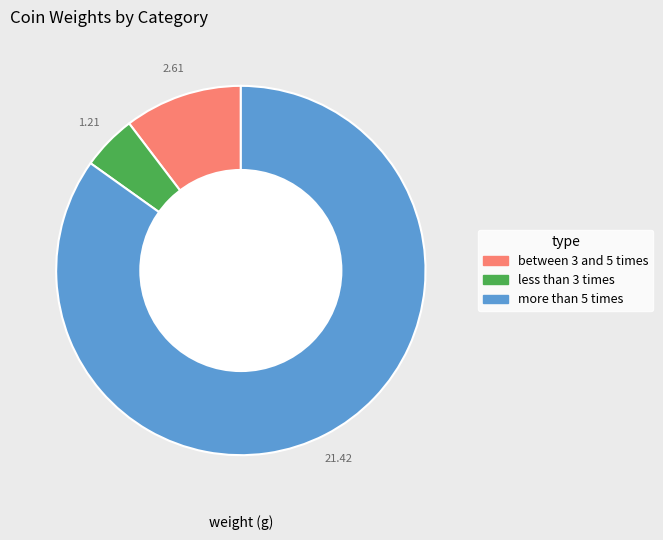

What is the ratio of the value at between 3 and 5 times to the value at less than 3 times?

2.2